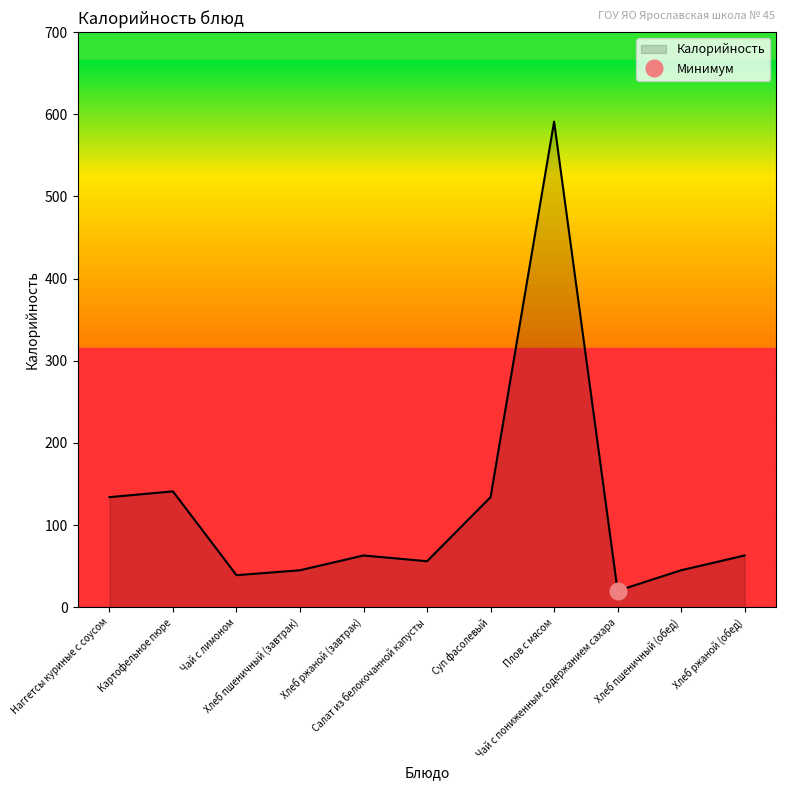

Reading right to left, list all the values displayed in this chart.

Хлеб ржаной (обед)=63	Хлеб пшеничный (обед)=45	Чай с пониженным содержанием сахара=20	Плов с мясом=591	Суп фасолевый=134	Салат из белокочанной капусты=56	Хлеб ржаной (завтрак)=63	Хлеб пшеничный (завтрак)=45	Чай с лимоном=39	Картофельное пюре=141	Наггетсы куриные с соусом=134